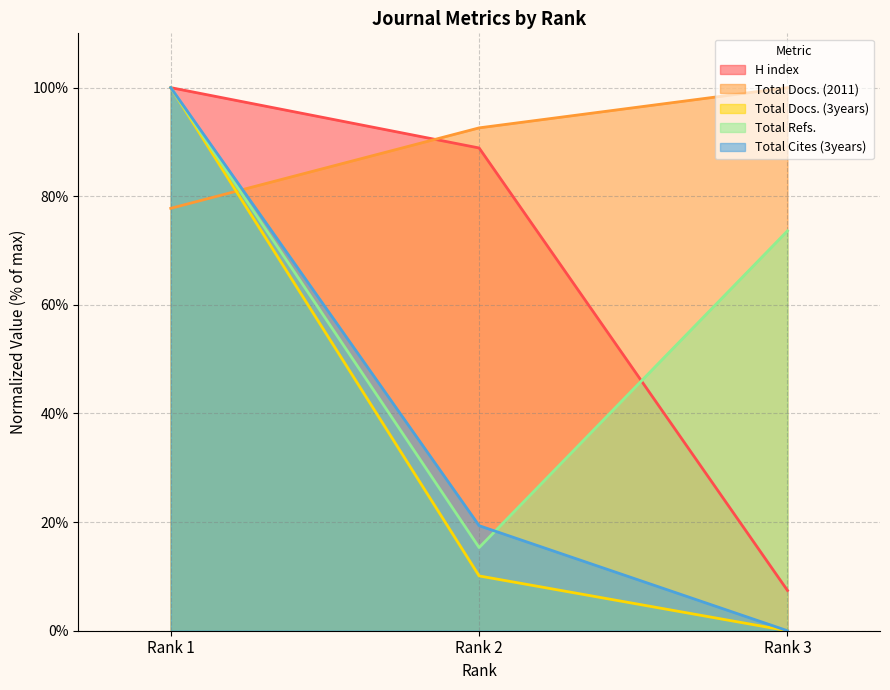

Where is Total Cites (3years) nearest to the value 50?

Rank 2